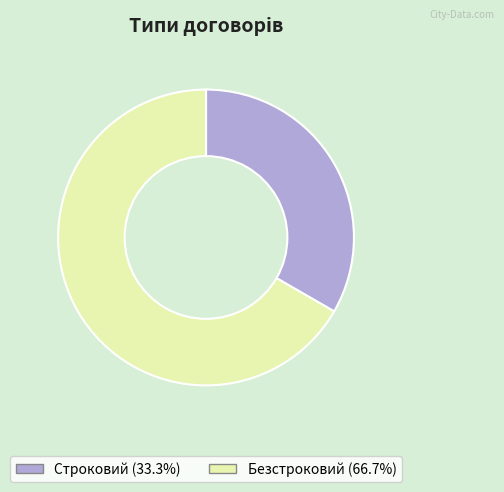

Which slice is the smallest?

Строковий